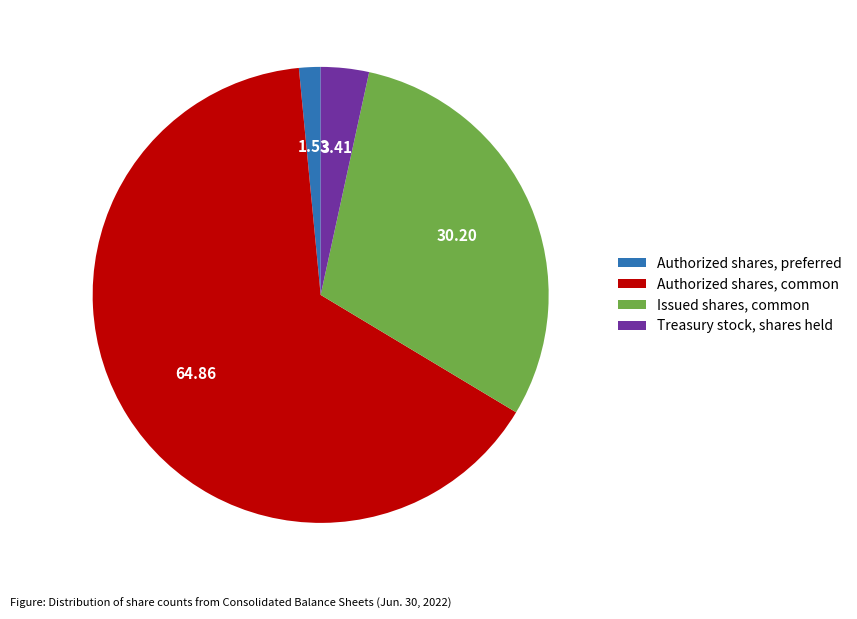

Combined, do Authorized shares, common and Issued shares, common account for over 50%?

Yes